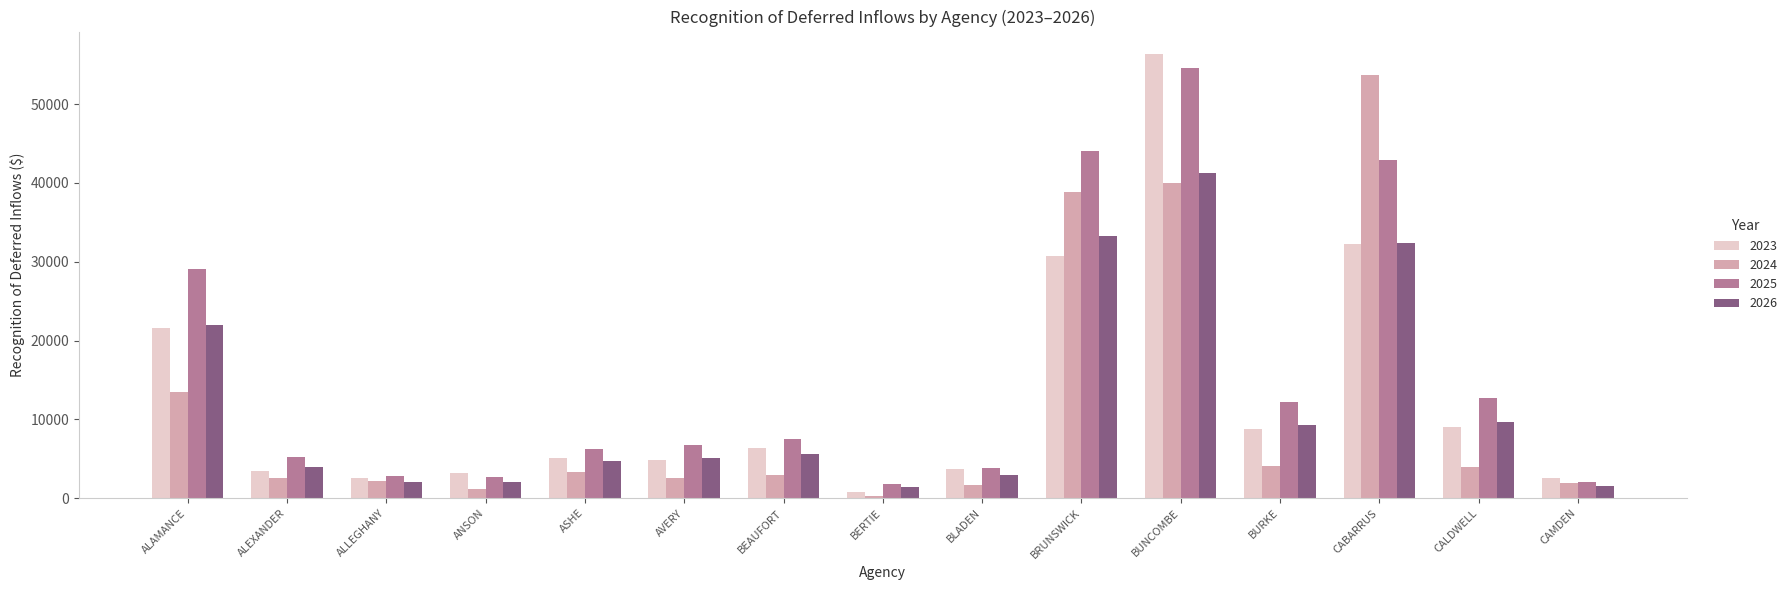

What is the sum of all 2026 values?

177026.3